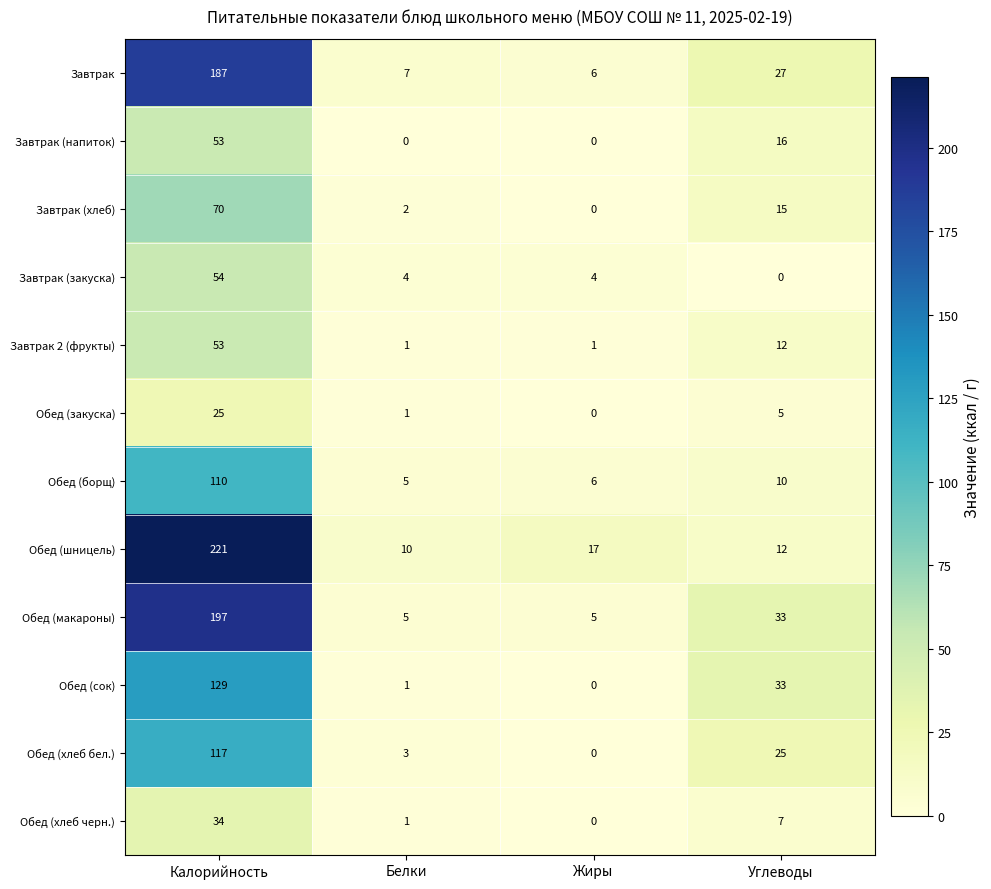

The value of Завтрак 2 (фрукты) at Белки is 0. True or false?

False